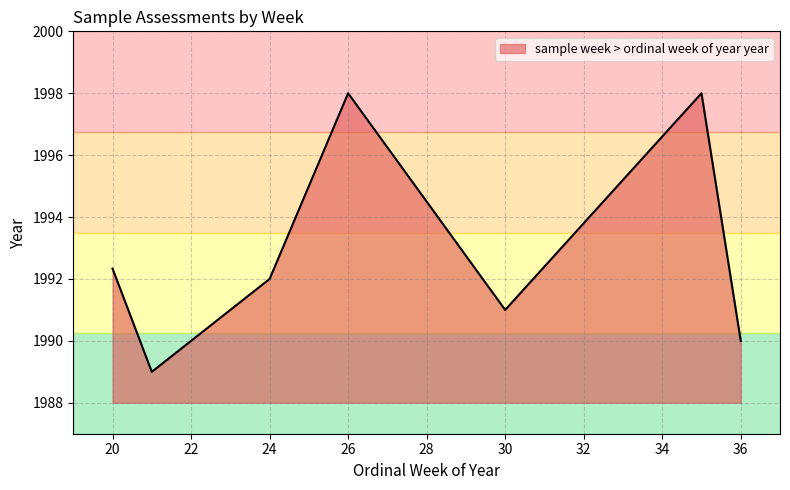

What is the sum of all values?

13950.3